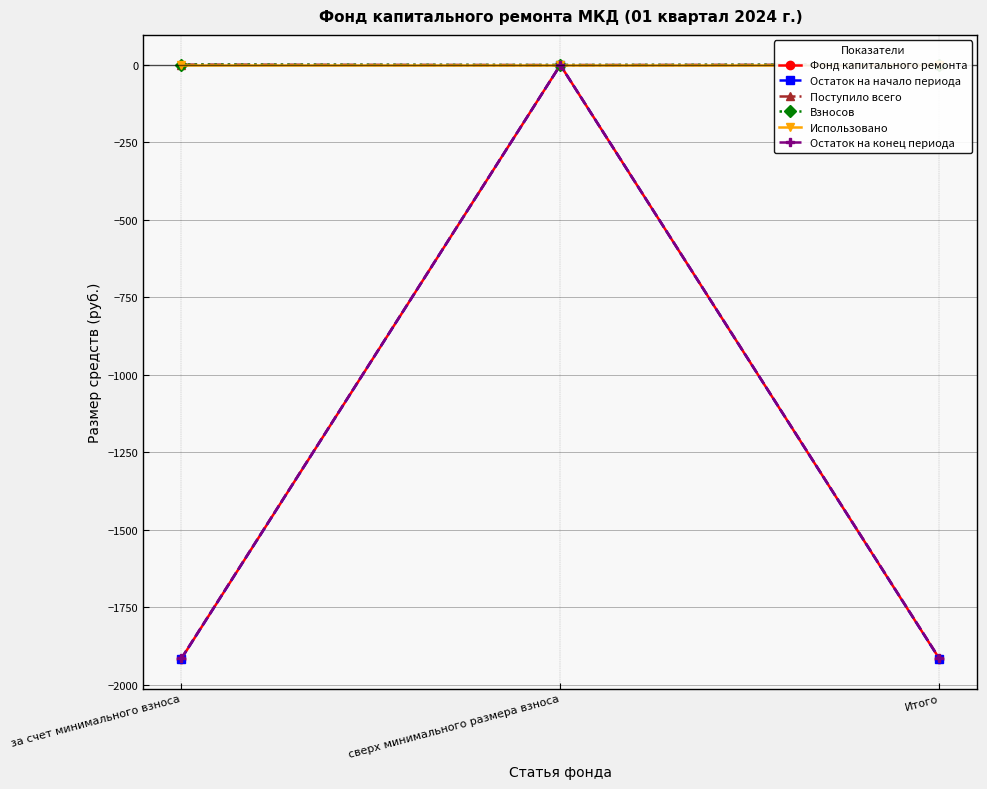

What is the sum of the Фонд капитального ремонта values at Итого and сверх минимального размера взноса?

-1916.3